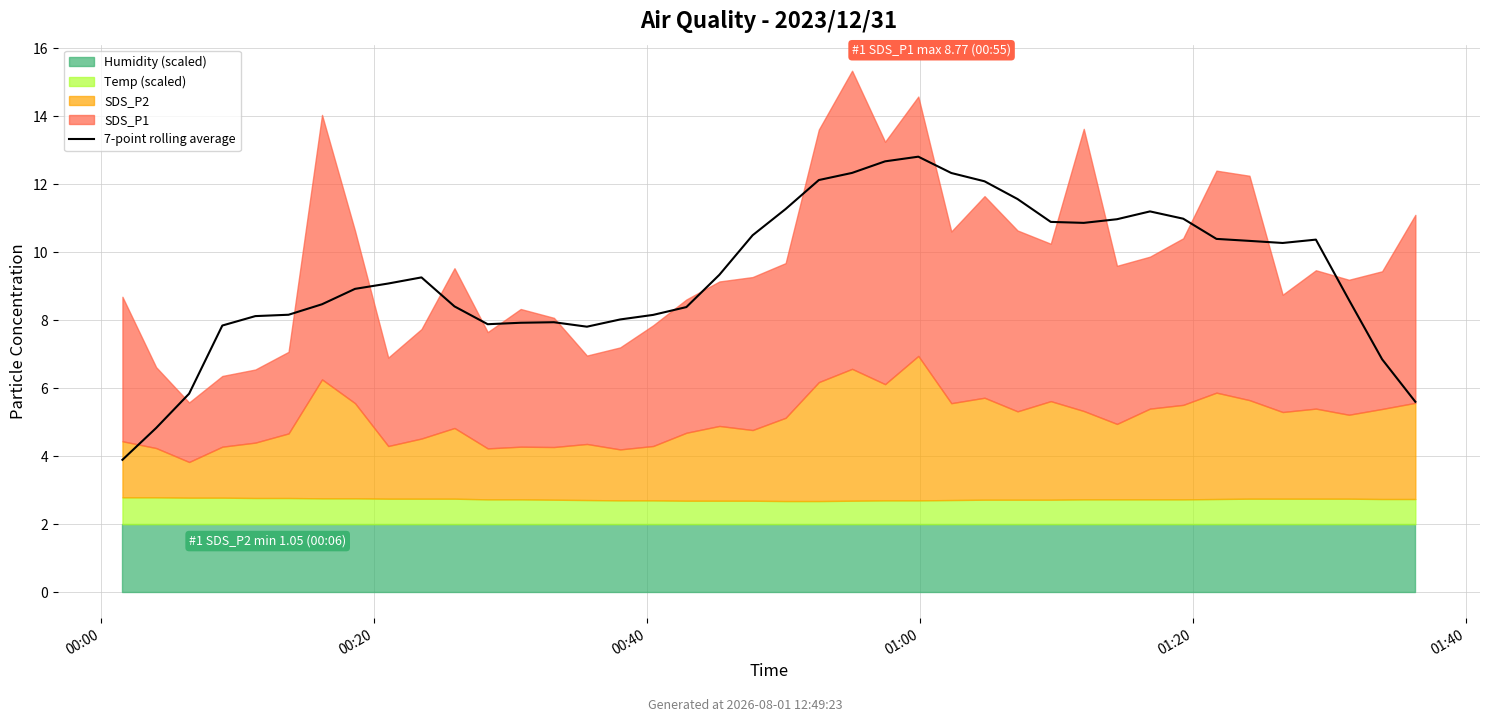

What value does the data have at 12?

7.9